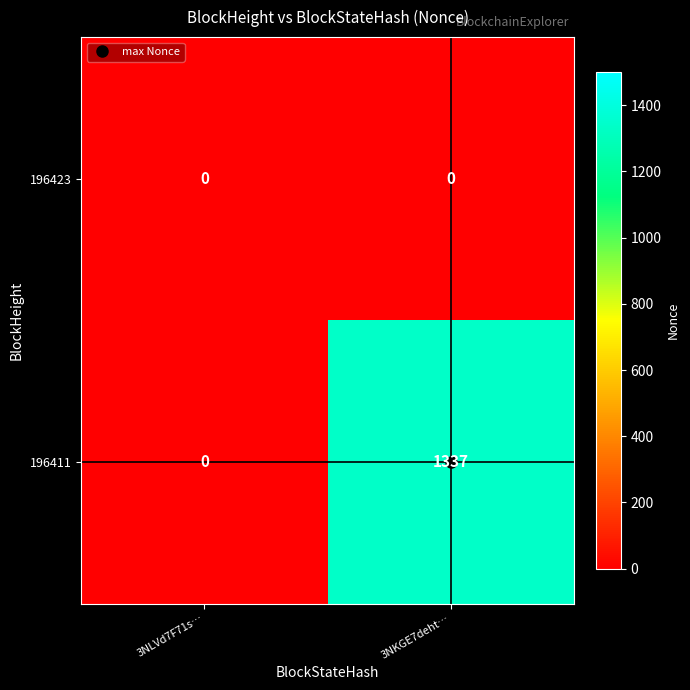

The value of 196411 at 3NKGE7deht… is 1337. True or false?

True